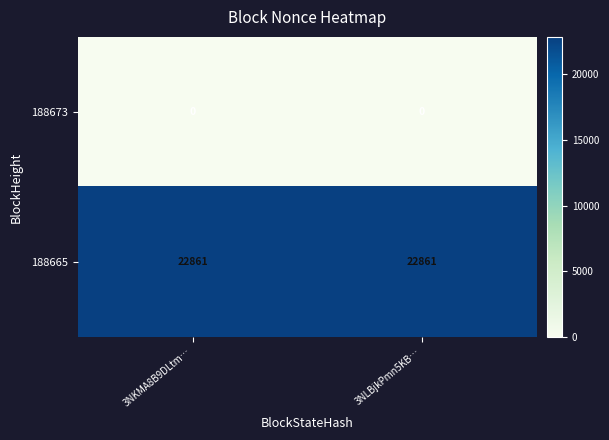

At 3NLBjkPmn5KB…, list the series in order from smallest to largest.

188673, 188665